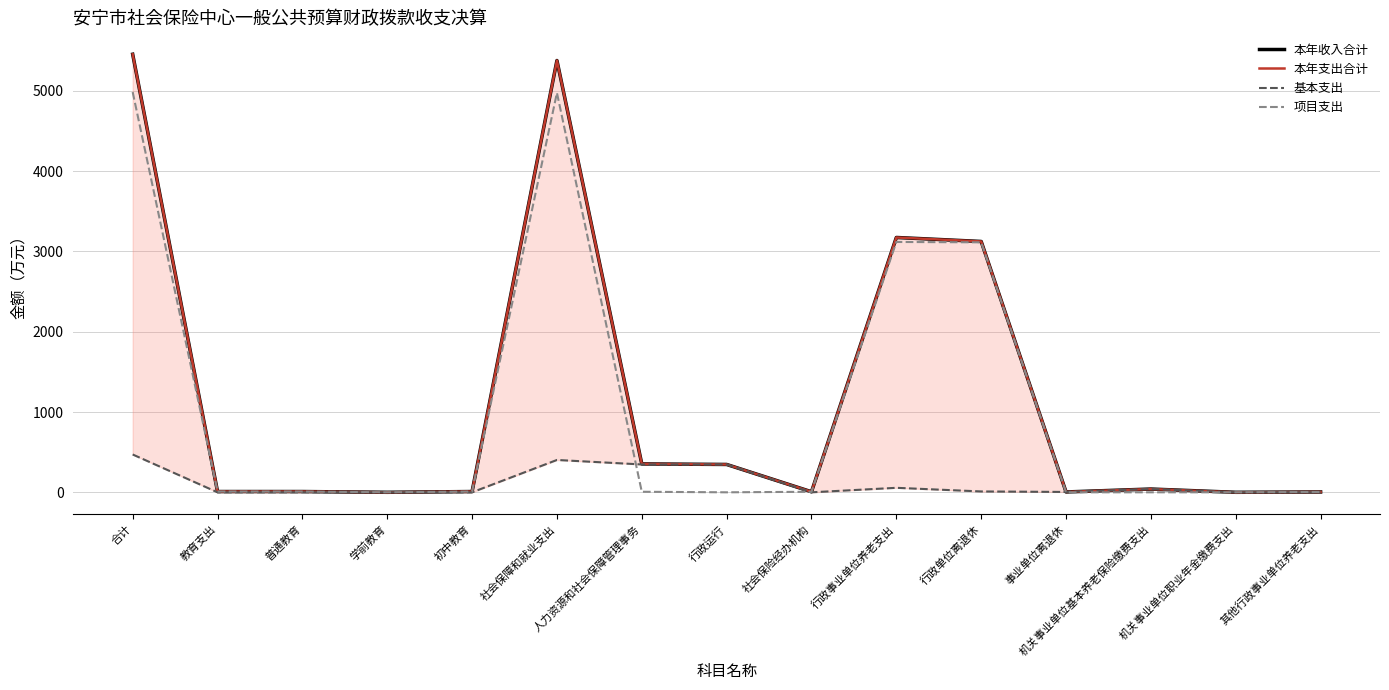

At which category does the chart reach its minimum across all series?

学前教育